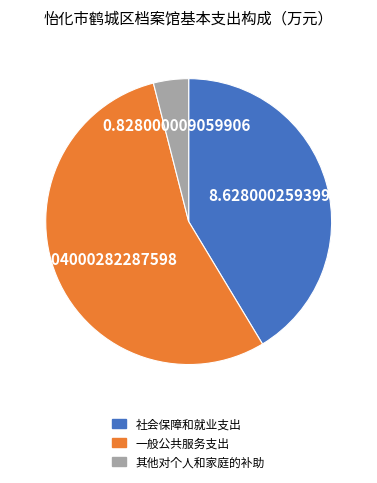

Does 一般公共服务支出 represent more than half of the total?

Yes